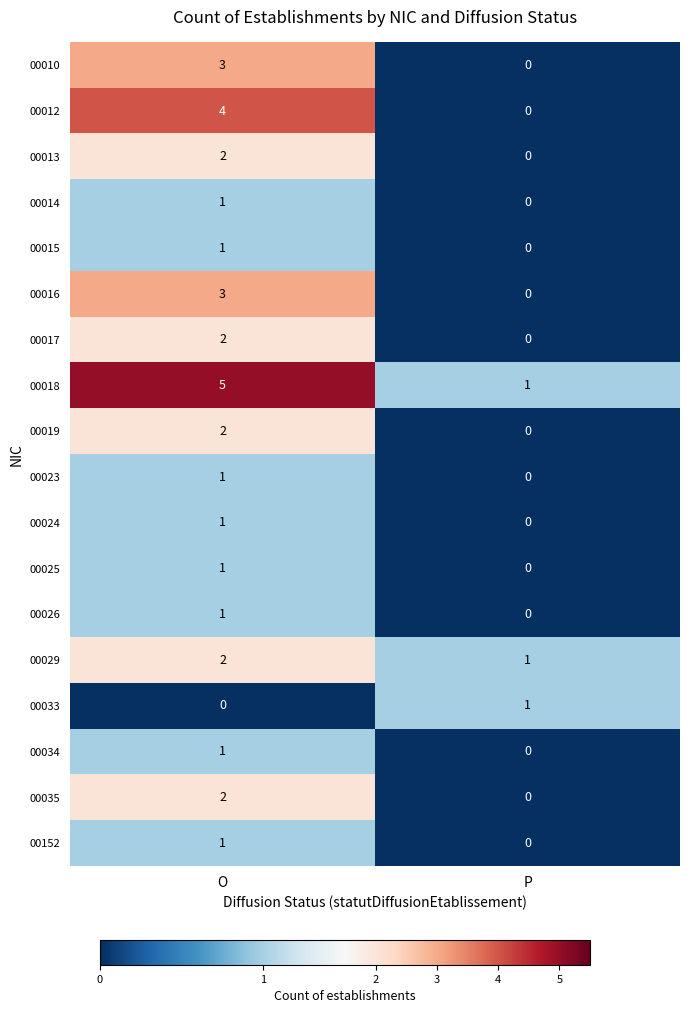

What is the difference between the 00012 values at O and P?

4